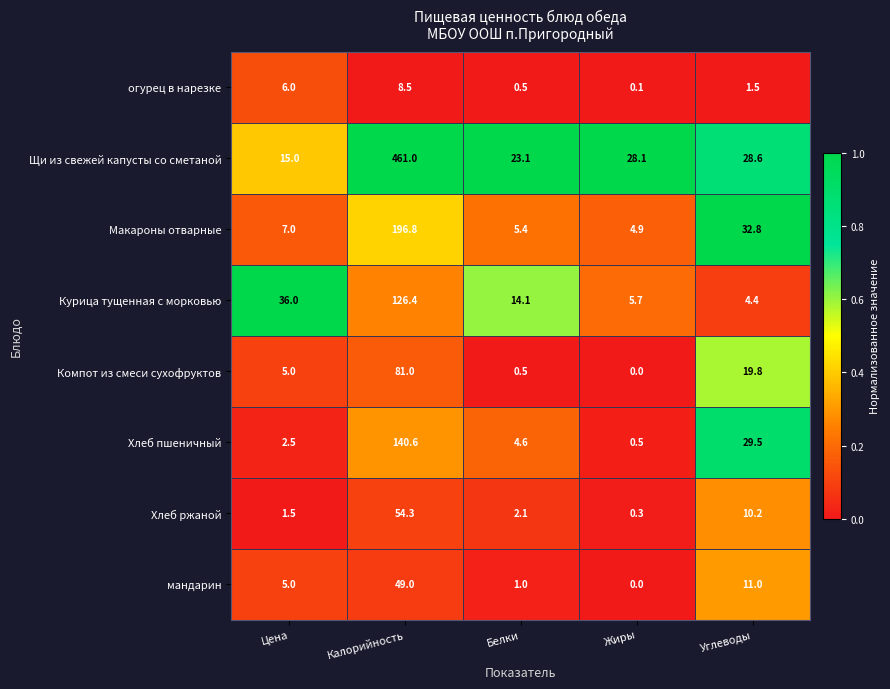

What is the difference between the second highest and minimum values in the Курица тущенная с морковью series?

31.6